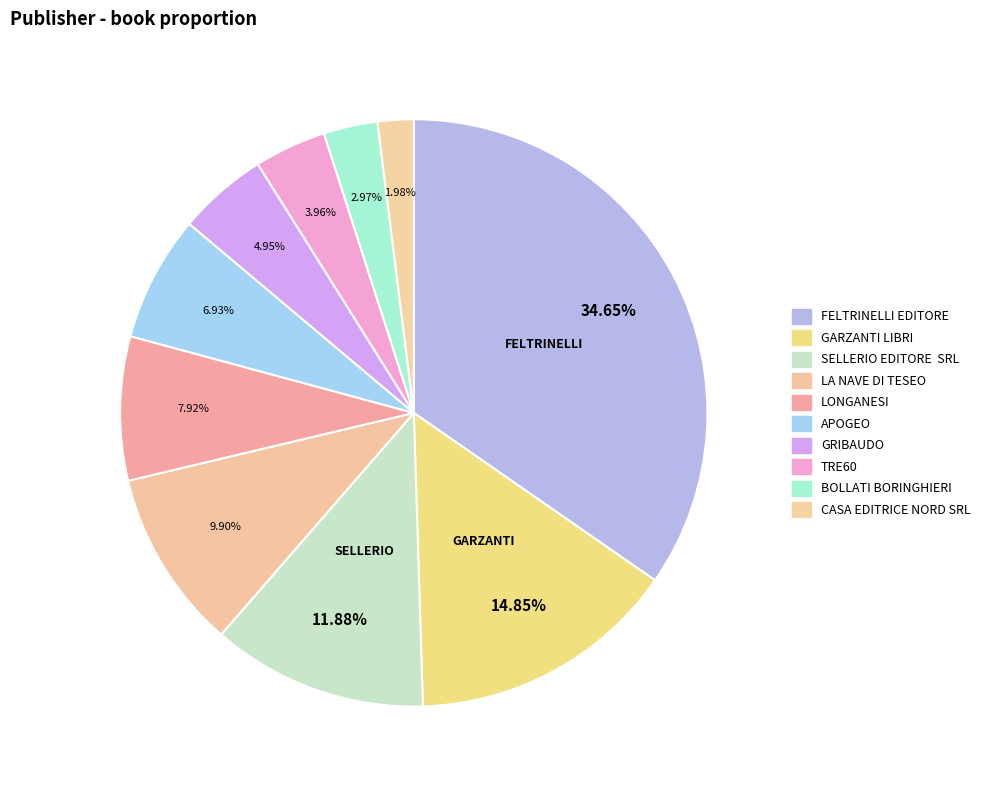

Does BOLLATI BORINGHIERI represent more than half of the total?

No